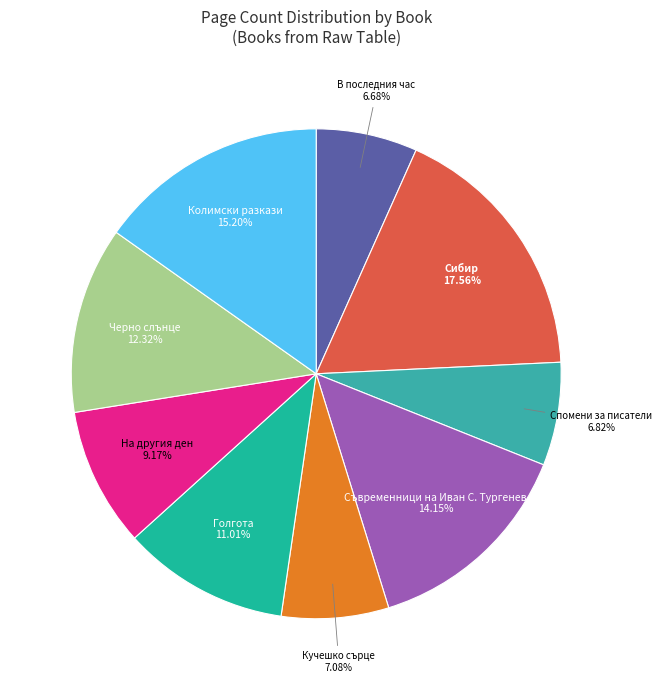

What is the largest slice in the pie chart?

Сибир